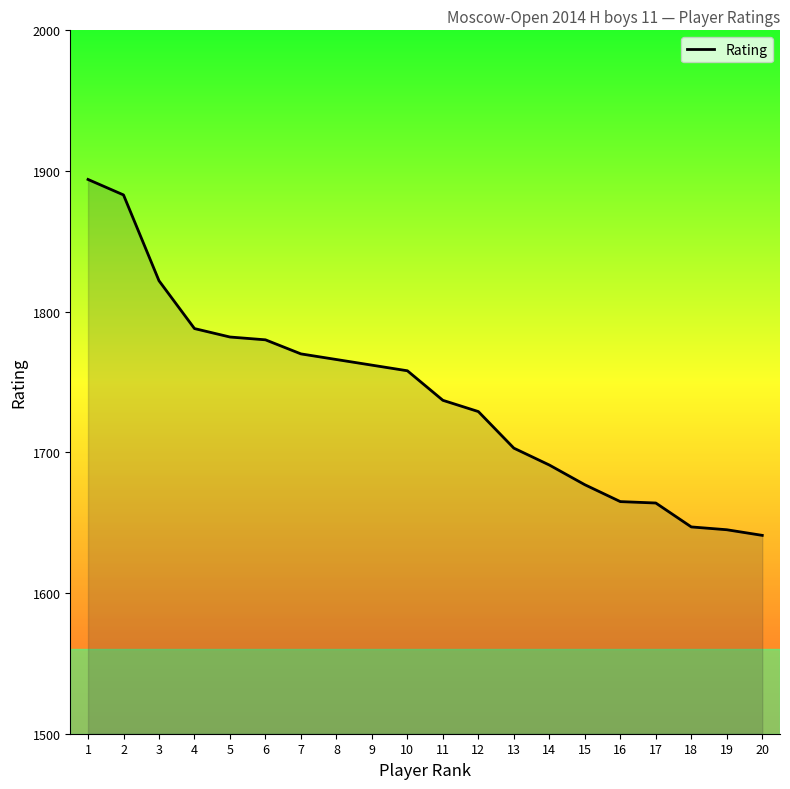

What is the ratio of the value at 20 to the value at 5?

0.9